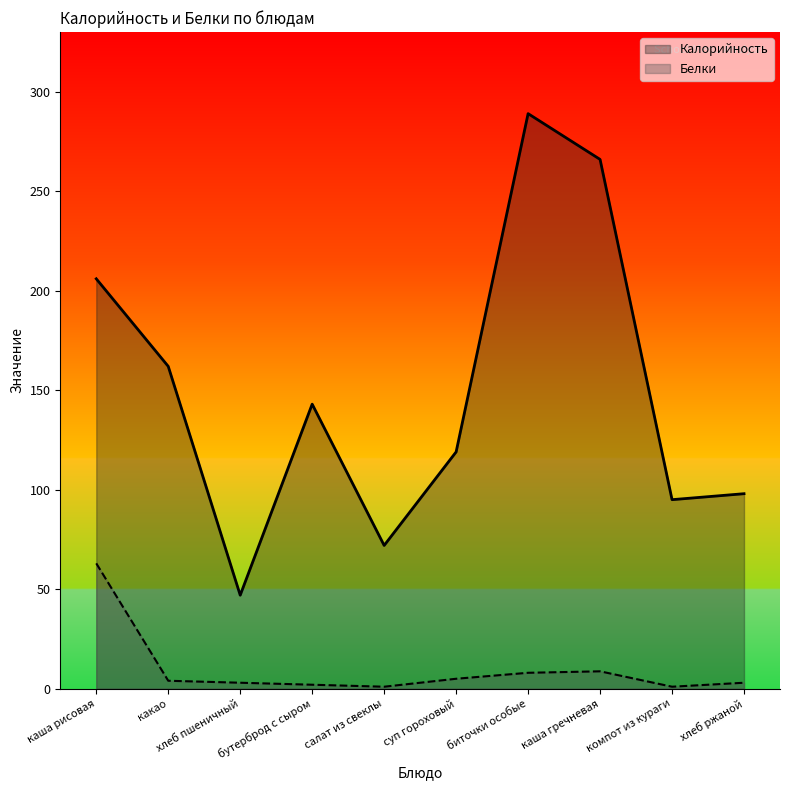

Which series changed the most between суп гороховый and компот из кураги?

Калорийность